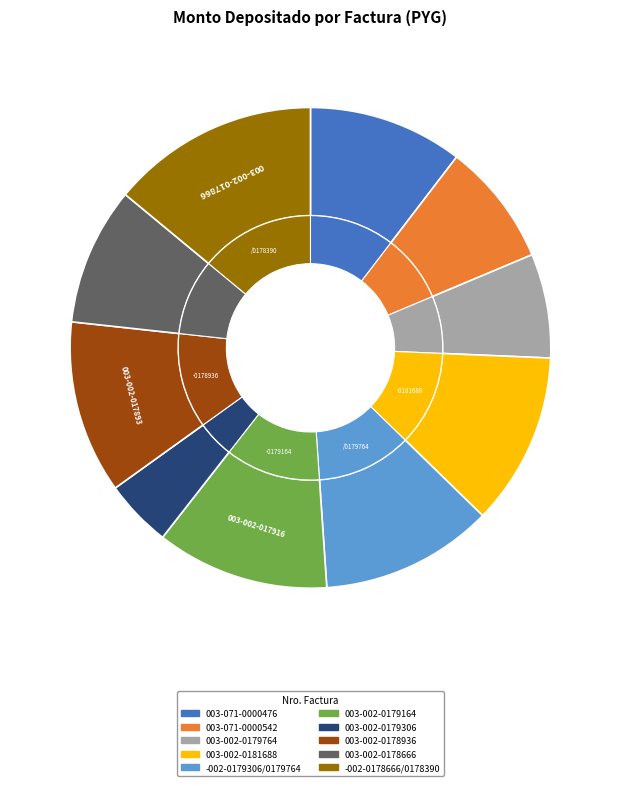

How many segments does this pie chart have?

10